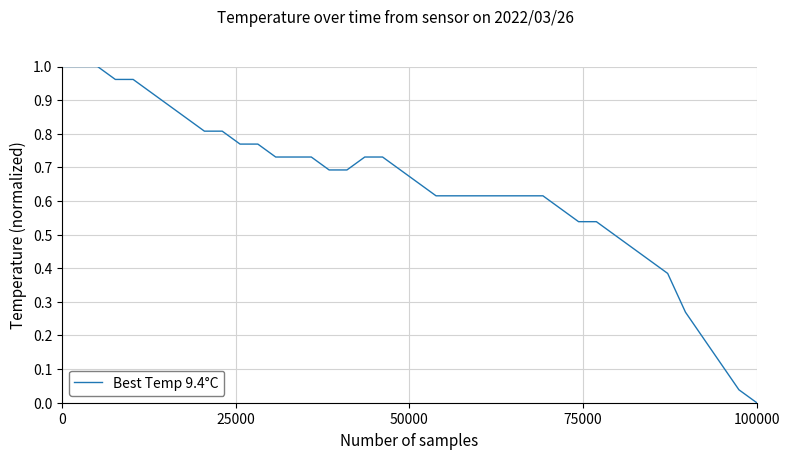

True or false: there are more than 2 points higher than both neighbors.

False